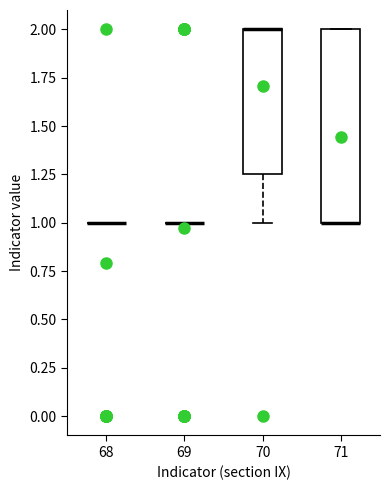

Which box is the tallest, from its lower edge to its upper edge?

71